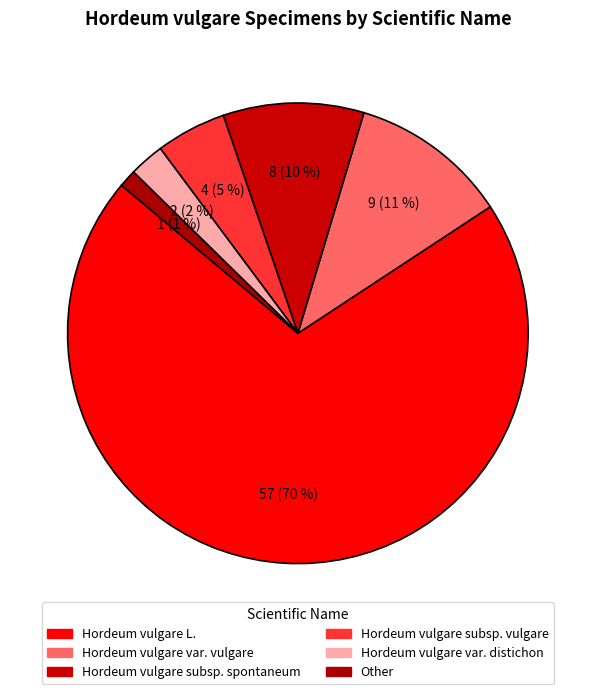

Count the number of slices in the pie.

6